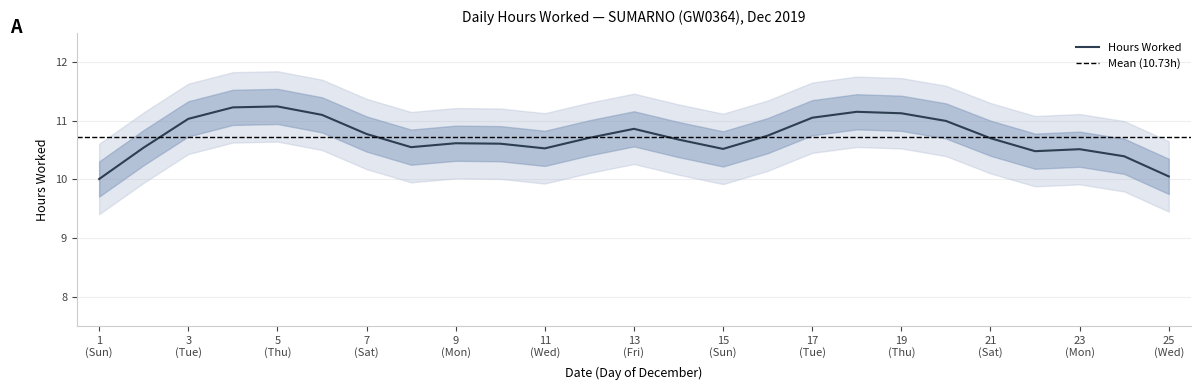

Is this an area chart (filled region under the line)?

No